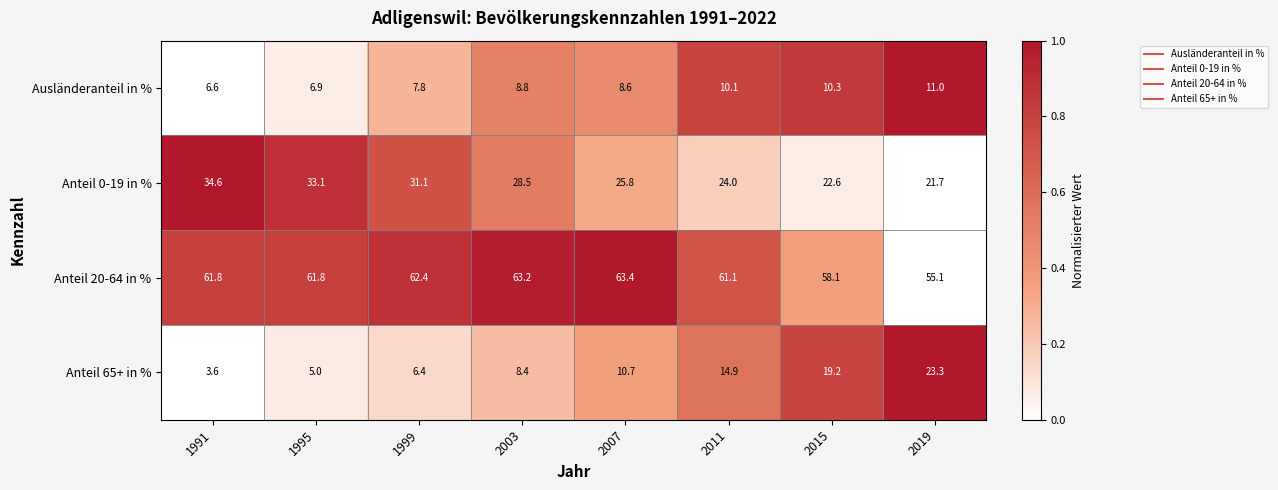

At which category does the chart reach its peak across all series?

2007